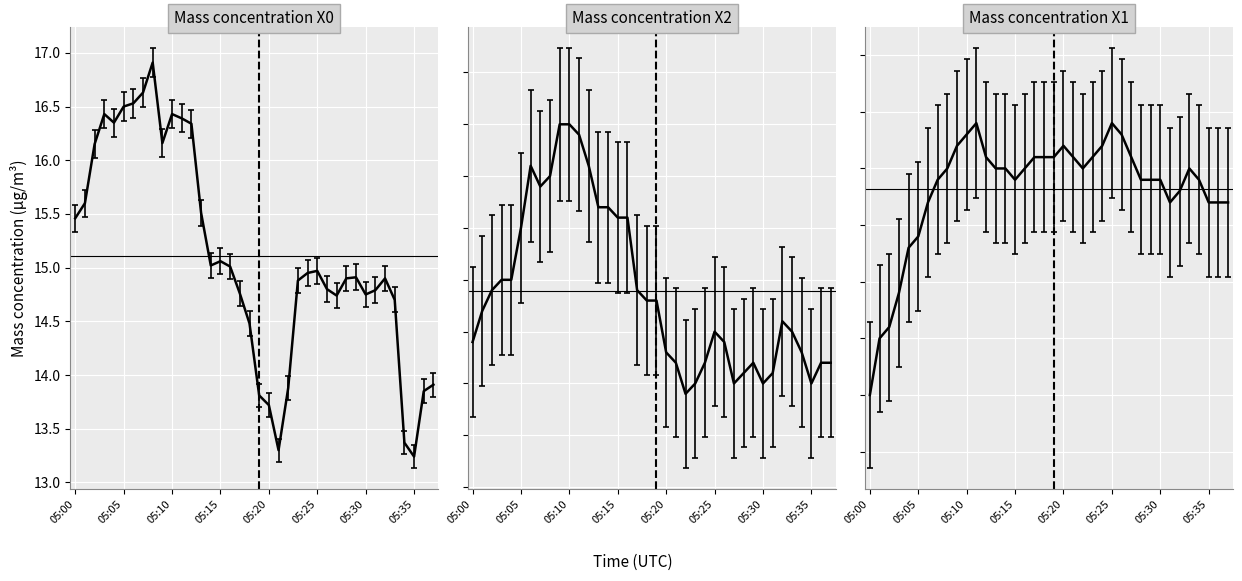

At 05:09, list the series in order from largest to smallest.

Mass concentration X0 (μg/m³), Mass concentration X2 (μg/m³), Mass concentration X1 (μg/m³)